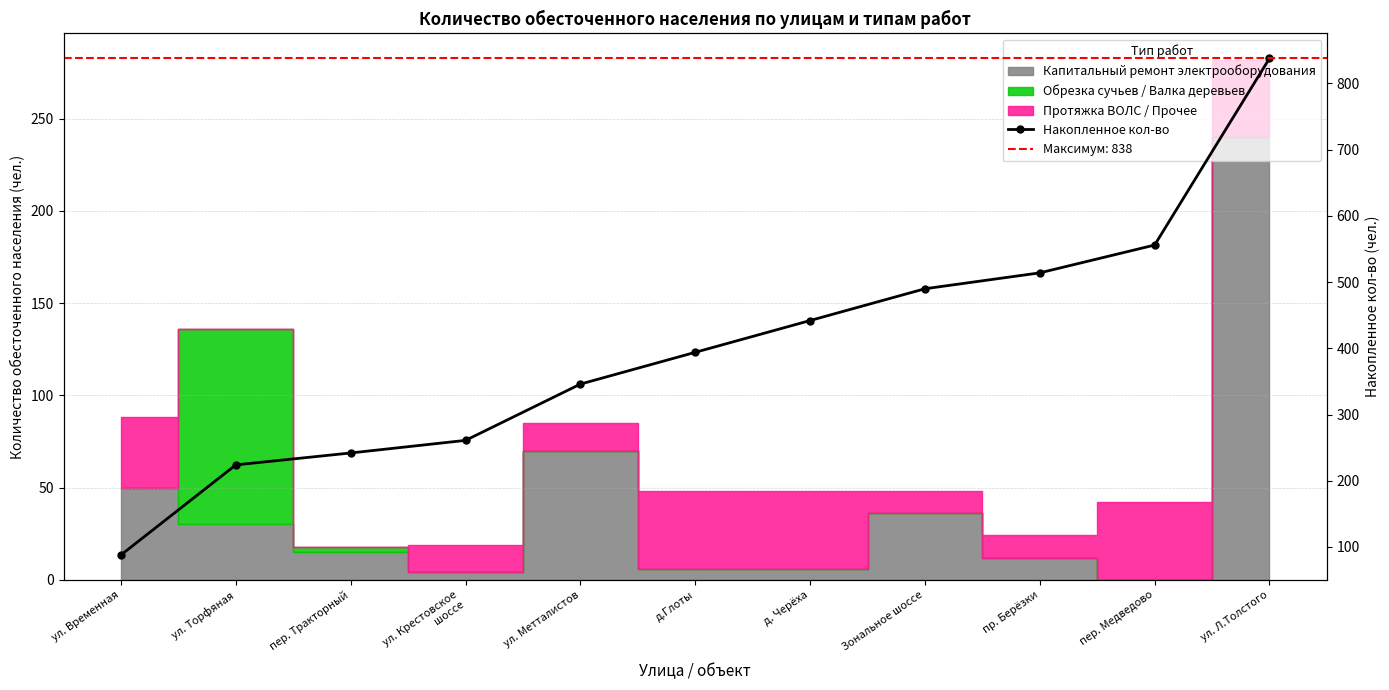

What is the ratio of the value at ул. Временная to the value at ул. Метталистов?

0.3